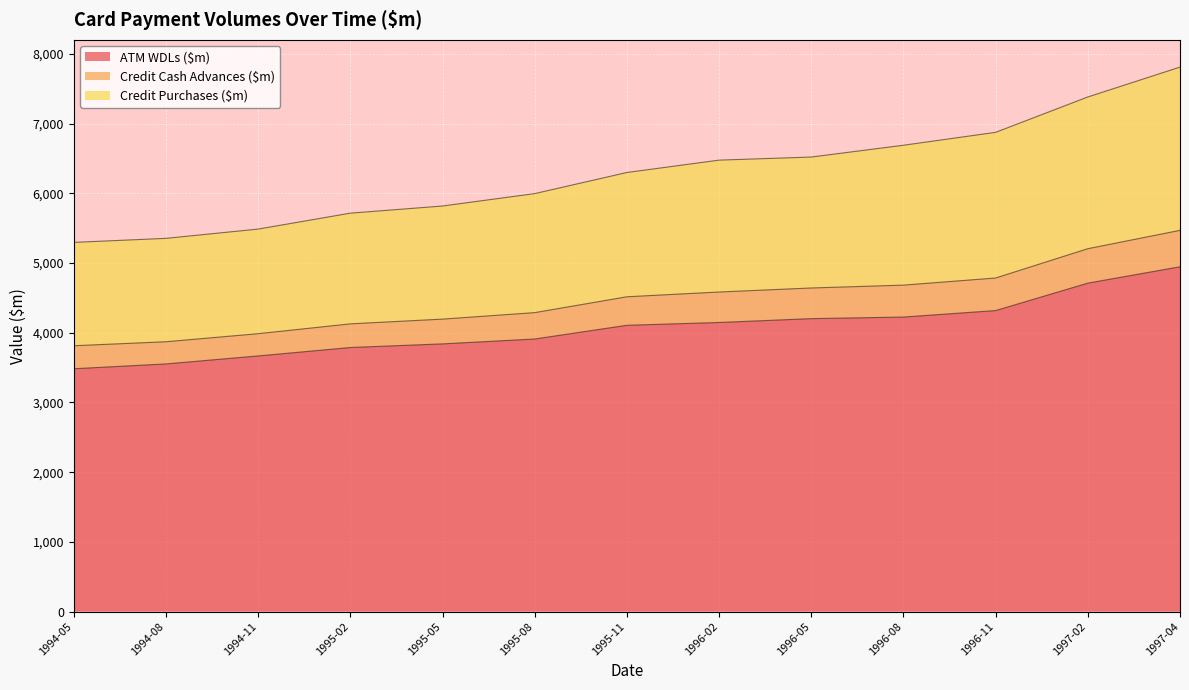

True or false: Credit Cash Advances ($m) and Credit Purchases ($m) intersect in this chart.

False